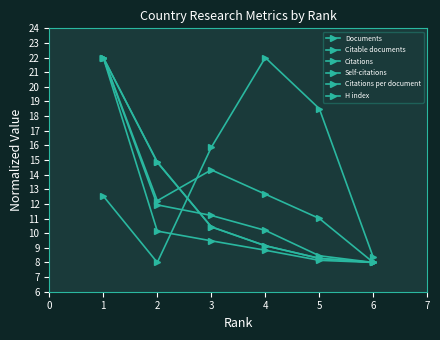

Rank the series at 6 from highest to lowest value.

Citations per document, Documents, Citable documents, Citations, Self-citations, H index